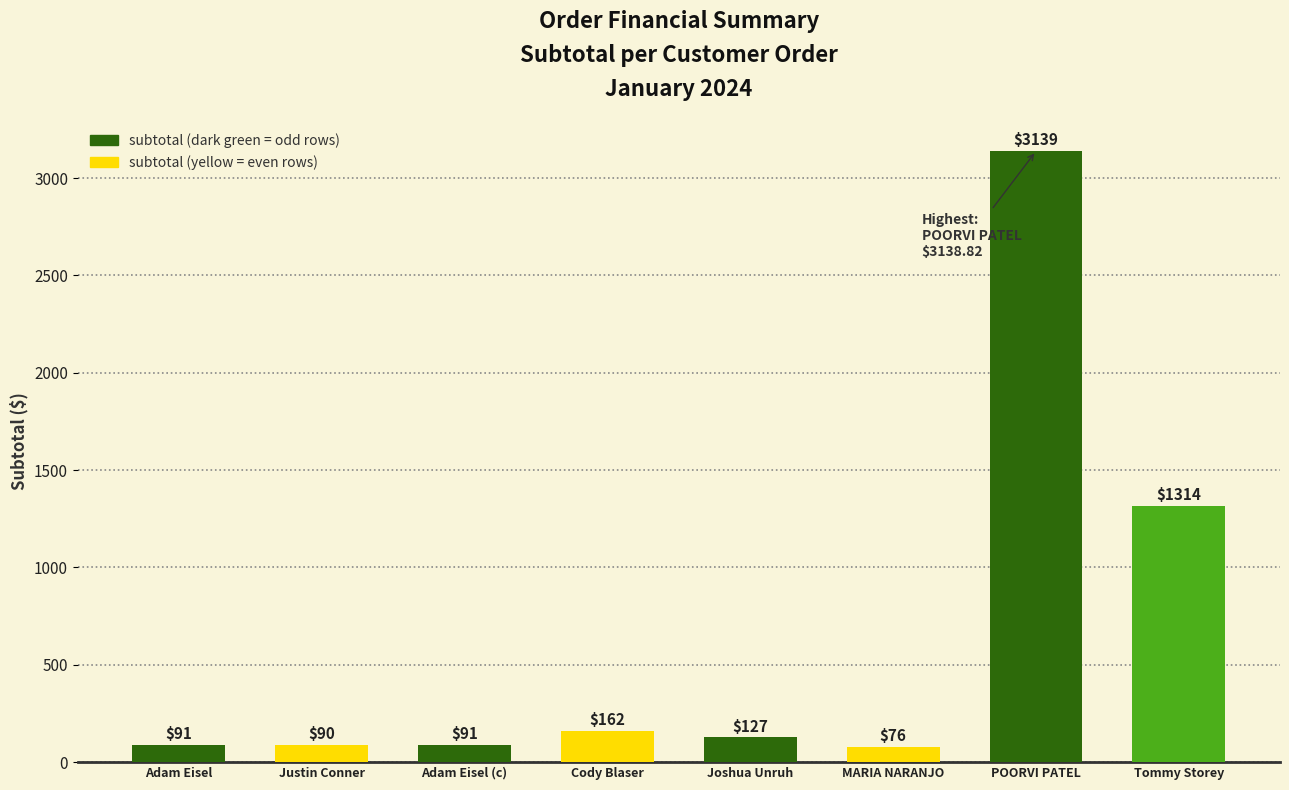

What is the label of the 1st bar from the left?

Adam Eisel